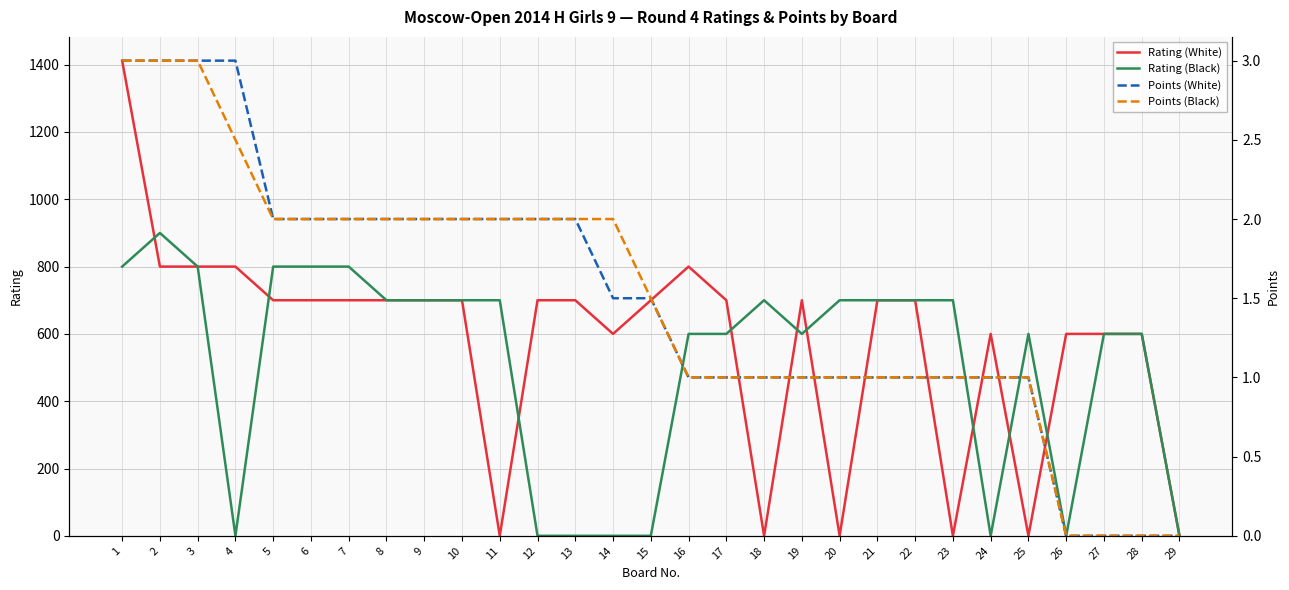

At which category does Rating (Black) reach its first local peak?

2